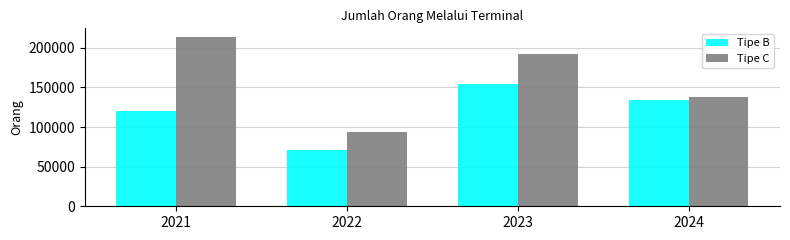

What are all the series names shown in the legend?

Tipe B, Tipe C